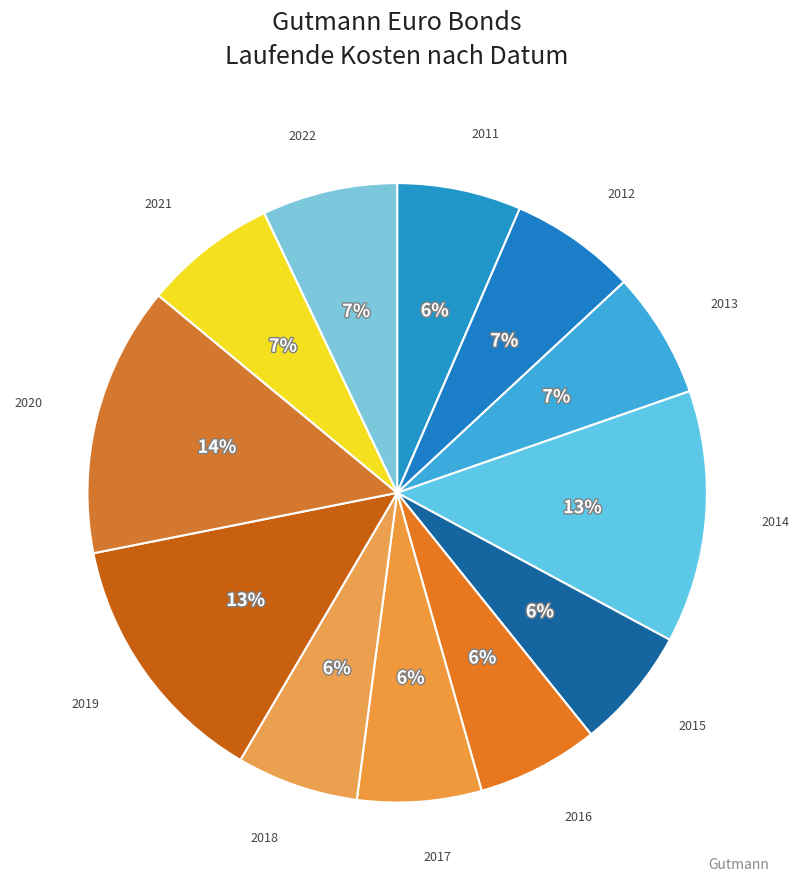

To the nearest percent, what is the average slice percentage?

8%